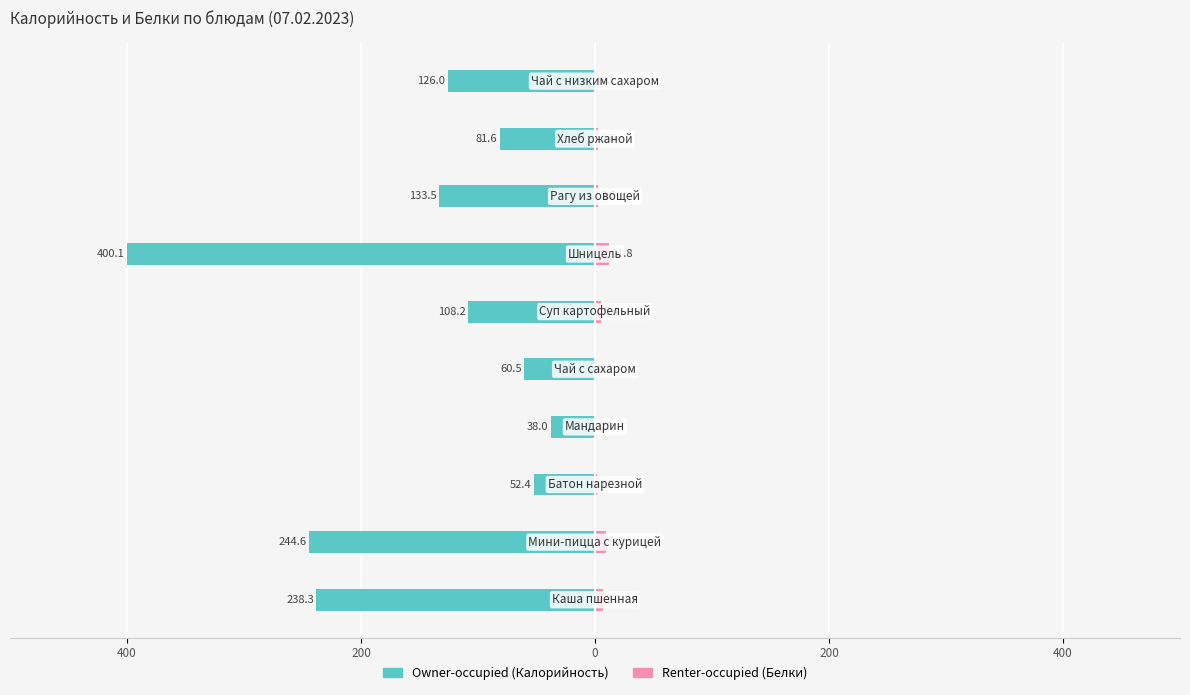

At how many categories does at least one series exceed -224?

10